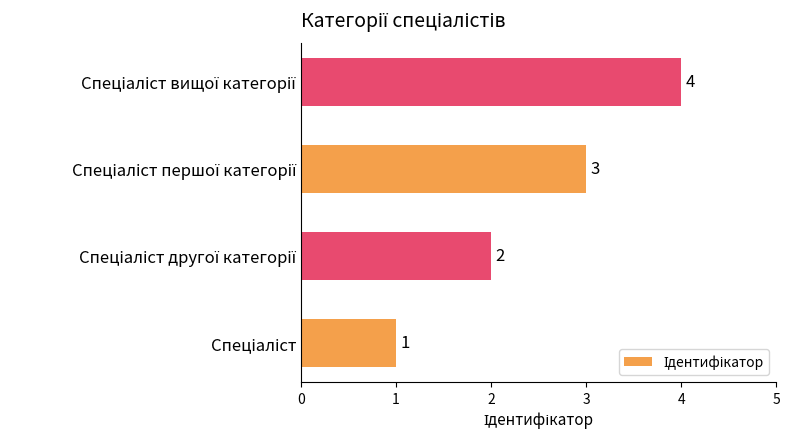

Count the values in the range 2 to 4.

3